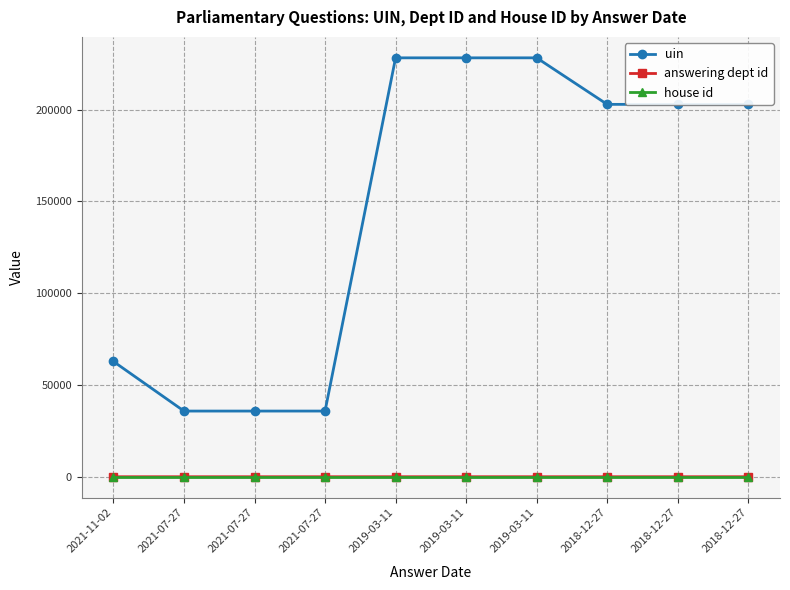

At which category does uin reach its first local valley?

2021-07-27